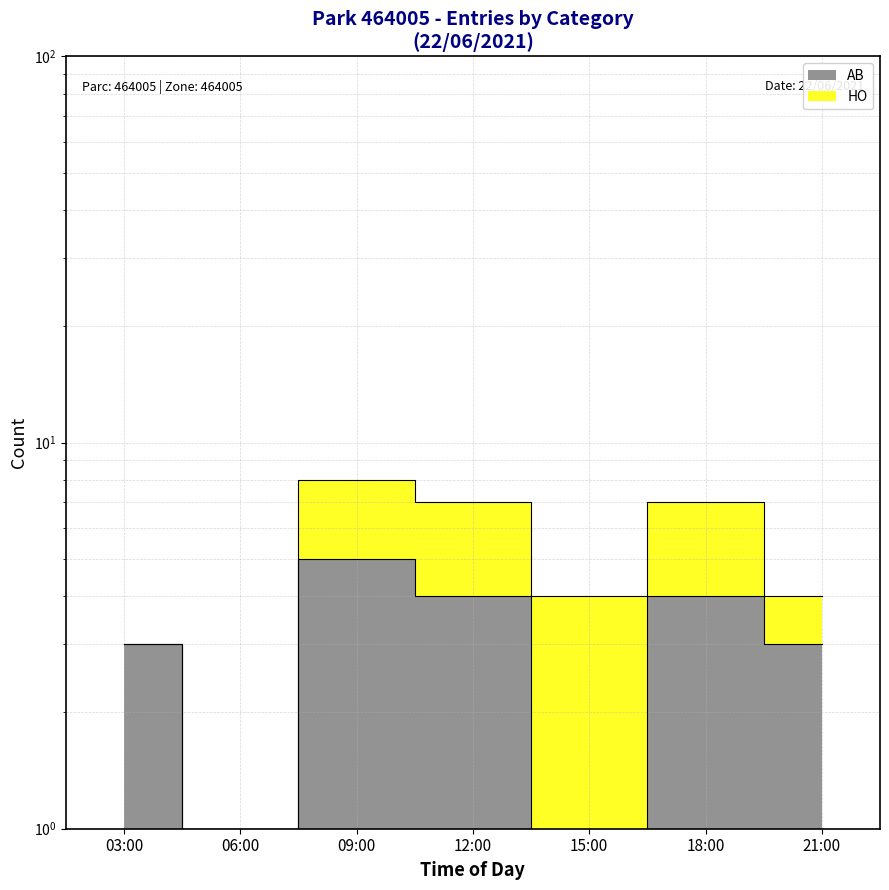

What is the label of the 5th point from the right?

09:00